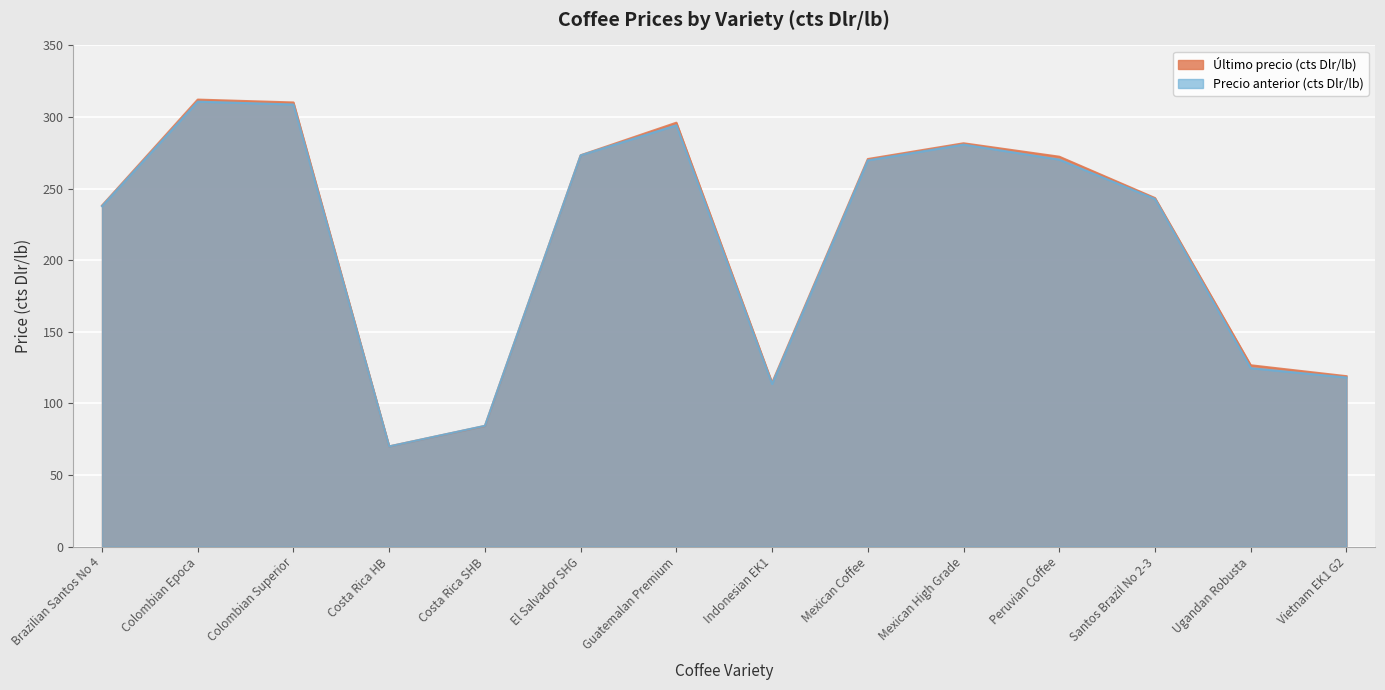

What is the spread (max minus min) of values at Colombian Epoca?

1.4